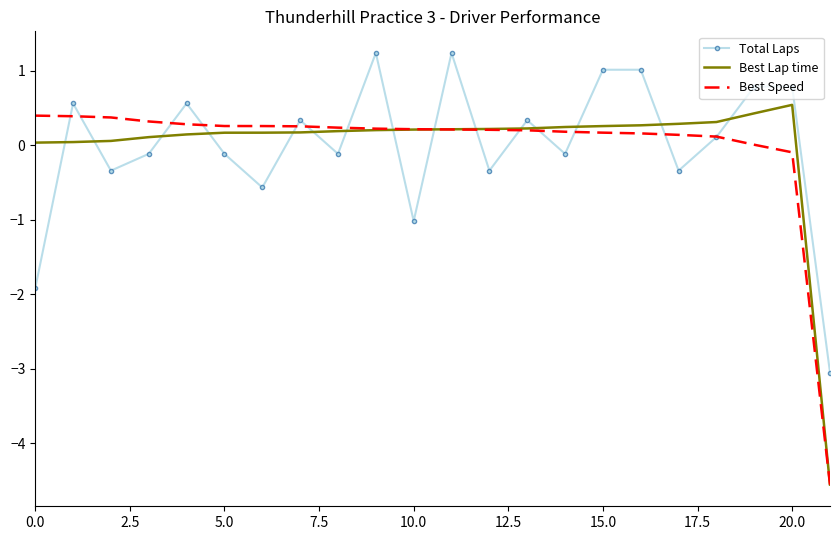

What is the minimum value shown in the chart?

-4.6